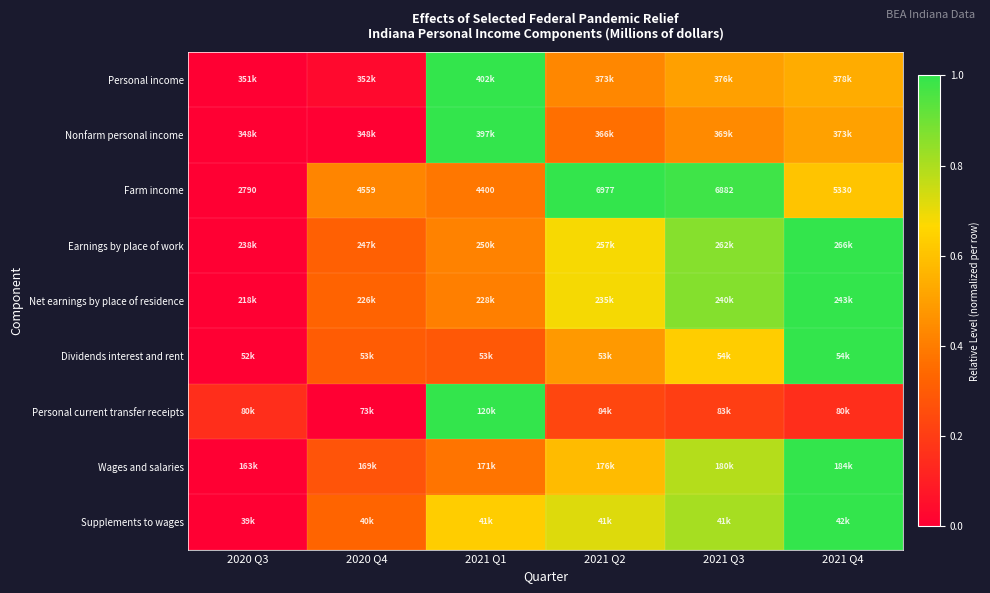

What is the spread (max minus min) of values at 2021 Q1?

0.7